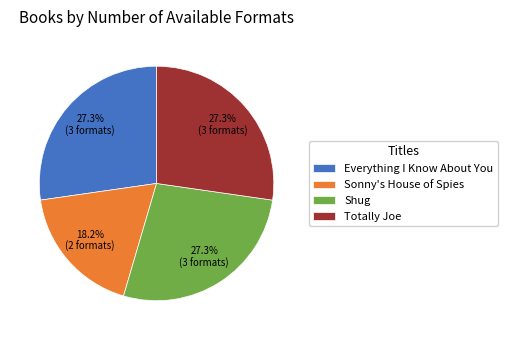

The Everything I Know About You slice represents 15% of the pie. True or false?

False